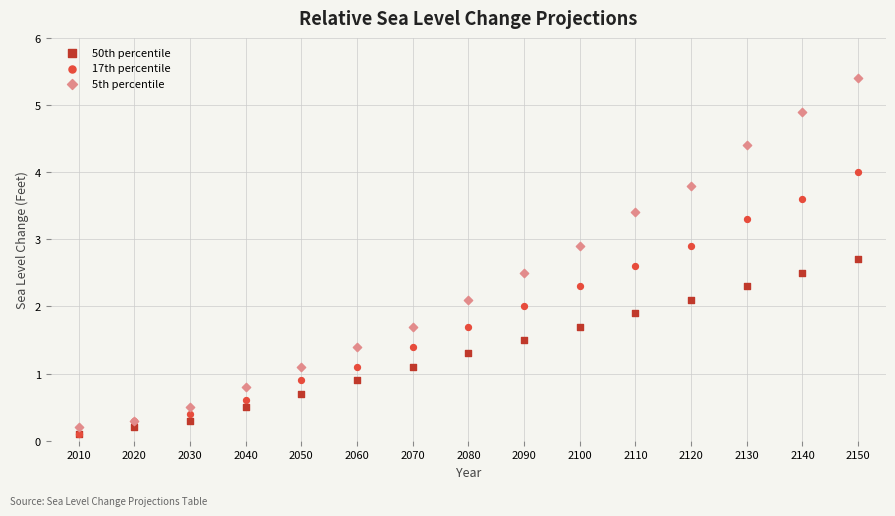

Which series has the largest Y range (max minus min)?

5th percentile